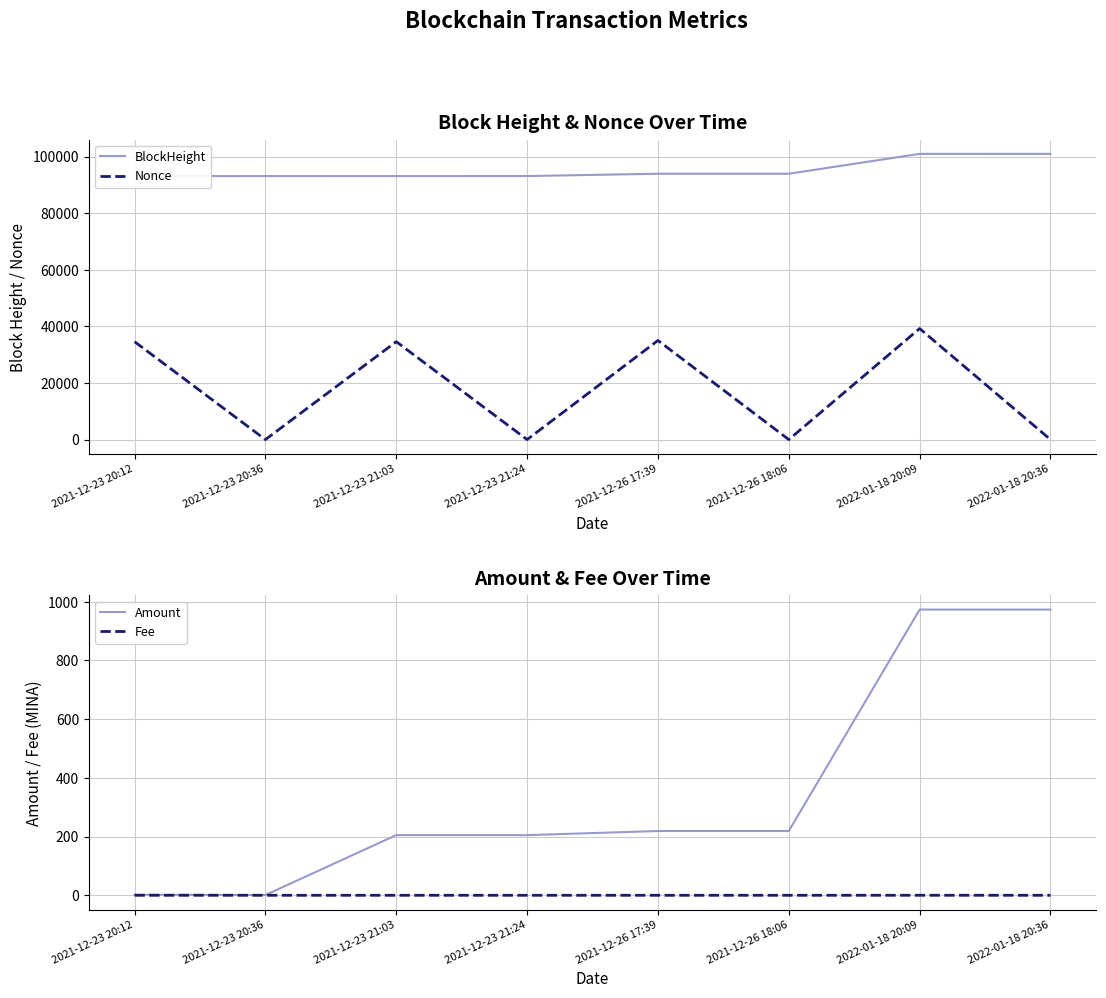

Reading left to right, list all the values displayed in this chart.

BlockHeight: 2021-12-23 20:12=93071.0	2021-12-23 20:36=93078.0	2021-12-23 21:03=93084.0	2021-12-23 21:24=93088.0	2021-12-26 17:39=93910.0	2021-12-26 18:06=93916.0	2022-01-18 20:09=100928.0	2022-01-18 20:36=100933.0
Nonce: 2021-12-23 20:12=34572.0	2021-12-23 20:36=0.0	2021-12-23 21:03=34578.0	2021-12-23 21:24=1.0	2021-12-26 17:39=35004.0	2021-12-26 18:06=2.0	2022-01-18 20:09=39218.0	2022-01-18 20:36=3.0
Amount: 2021-12-23 20:12=2.0	2021-12-23 20:36=1.0	2021-12-23 21:03=204.9	2021-12-23 21:24=204.9	2021-12-26 17:39=218.9	2021-12-26 18:06=218.9	2022-01-18 20:09=973.0	2022-01-18 20:36=972.9
Fee: 2021-12-23 20:12=0.0	2021-12-23 20:36=0.0	2021-12-23 21:03=0.0	2021-12-23 21:24=0.0	2021-12-26 17:39=0.0	2021-12-26 18:06=0.0	2022-01-18 20:09=0.1	2022-01-18 20:36=0.0